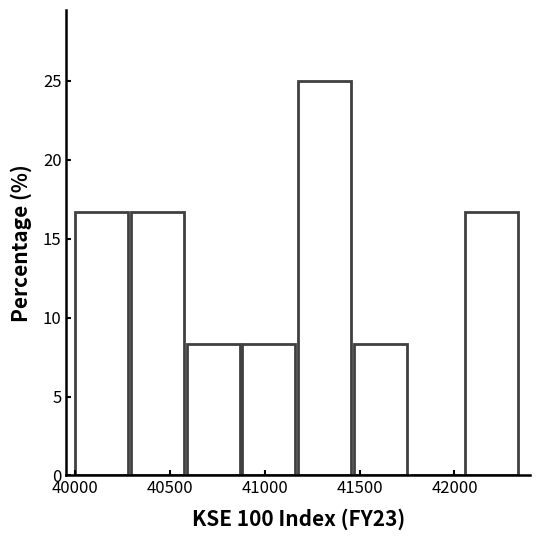

Which range on the x-axis has the tallest bar?

41200 to 41450